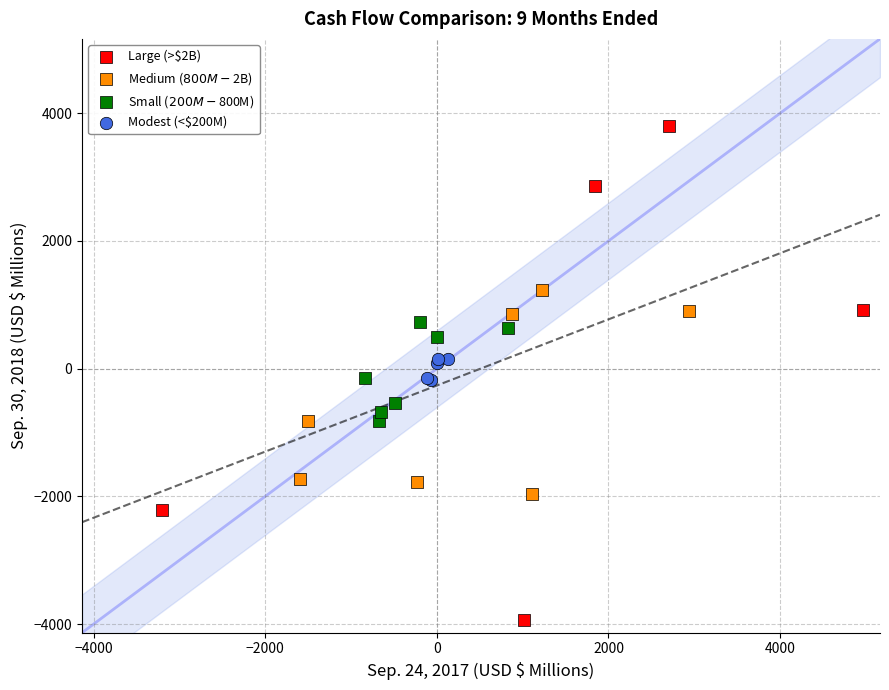

Which series reaches the minimum Y coordinate?

Large (>$2B)